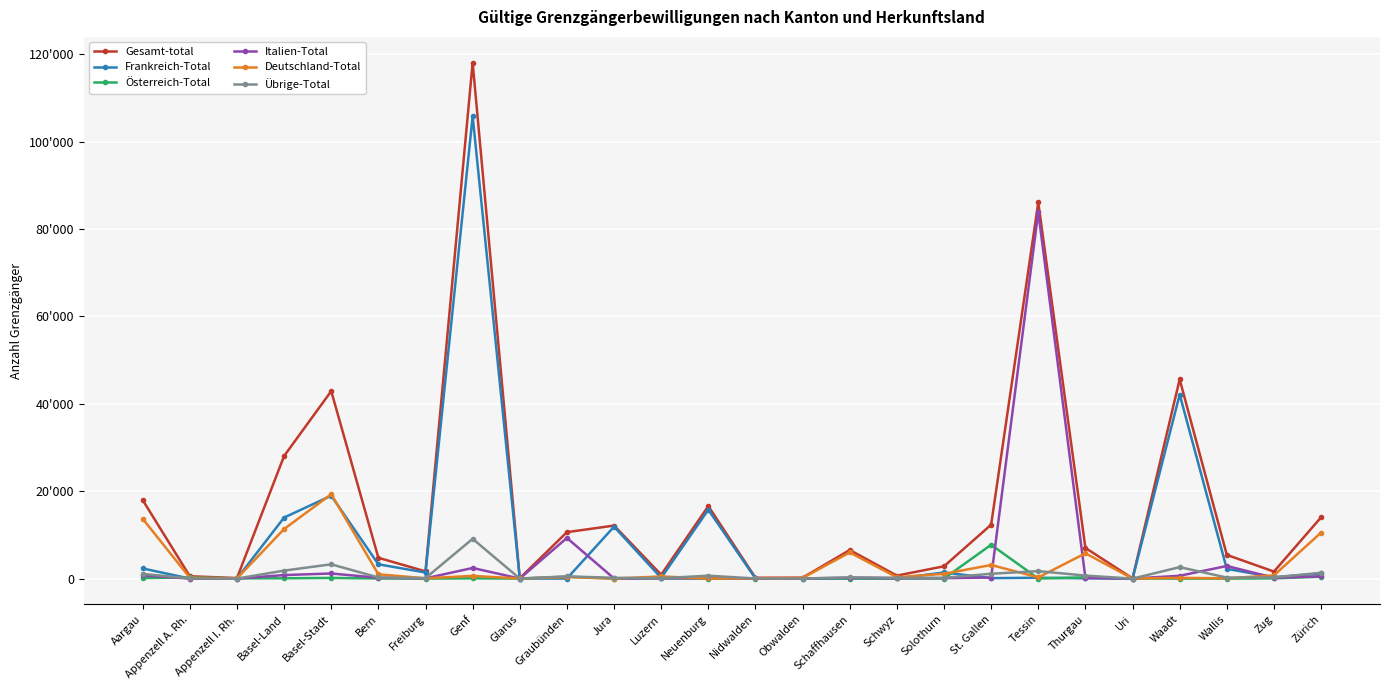

Is this an area chart (filled region under the line)?

No